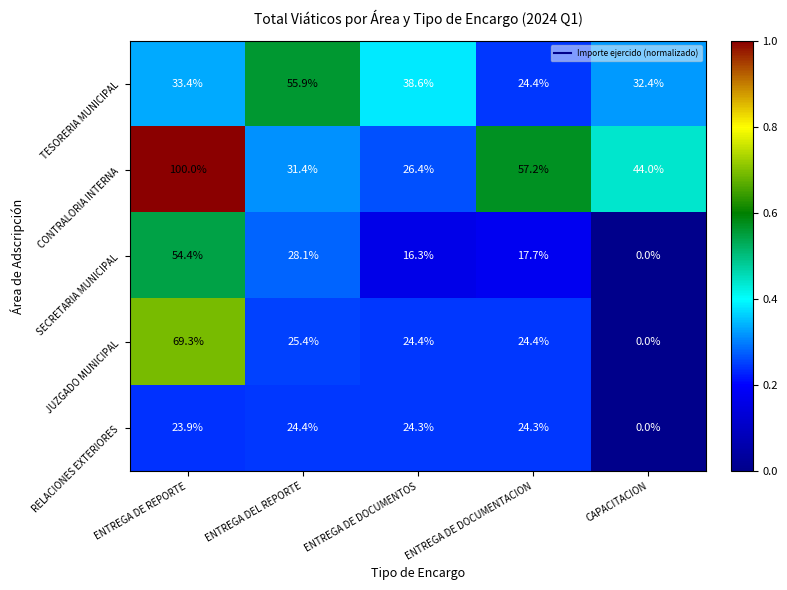

Reading right to left, what are all the values shown in this chart?

TESORERIA MUNICIPAL: CAPACITACION=32.4	ENTREGA DE DOCUMENTACION=24.4	ENTREGA DE DOCUMENTOS=38.6	ENTREGA DEL REPORTE=55.9	ENTREGA DE REPORTE=33.4
CONTRALORIA INTERNA: CAPACITACION=44.0	ENTREGA DE DOCUMENTACION=57.2	ENTREGA DE DOCUMENTOS=26.4	ENTREGA DEL REPORTE=31.4	ENTREGA DE REPORTE=100.0
SECRETARIA MUNICIPAL: CAPACITACION=0.0	ENTREGA DE DOCUMENTACION=17.7	ENTREGA DE DOCUMENTOS=16.3	ENTREGA DEL REPORTE=28.1	ENTREGA DE REPORTE=54.4
JUZGADO MUNICIPAL: CAPACITACION=0.0	ENTREGA DE DOCUMENTACION=24.4	ENTREGA DE DOCUMENTOS=24.4	ENTREGA DEL REPORTE=25.4	ENTREGA DE REPORTE=69.3
RELACIONES EXTERIORES: CAPACITACION=0.0	ENTREGA DE DOCUMENTACION=24.3	ENTREGA DE DOCUMENTOS=24.3	ENTREGA DEL REPORTE=24.4	ENTREGA DE REPORTE=23.9